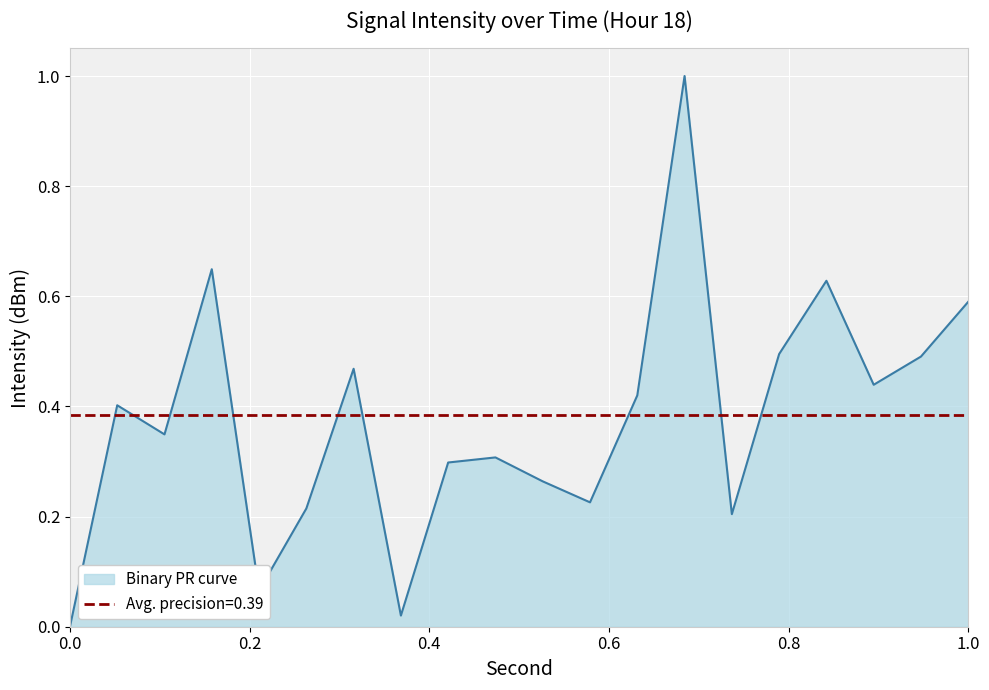

True or false: Binary PR curve has a value of -0.3 at 0.0.

False